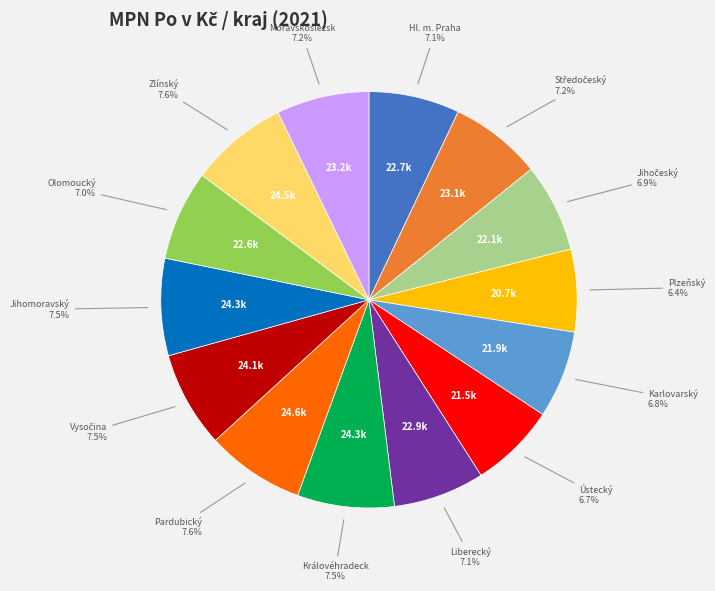

Does any single category account for the majority?

No